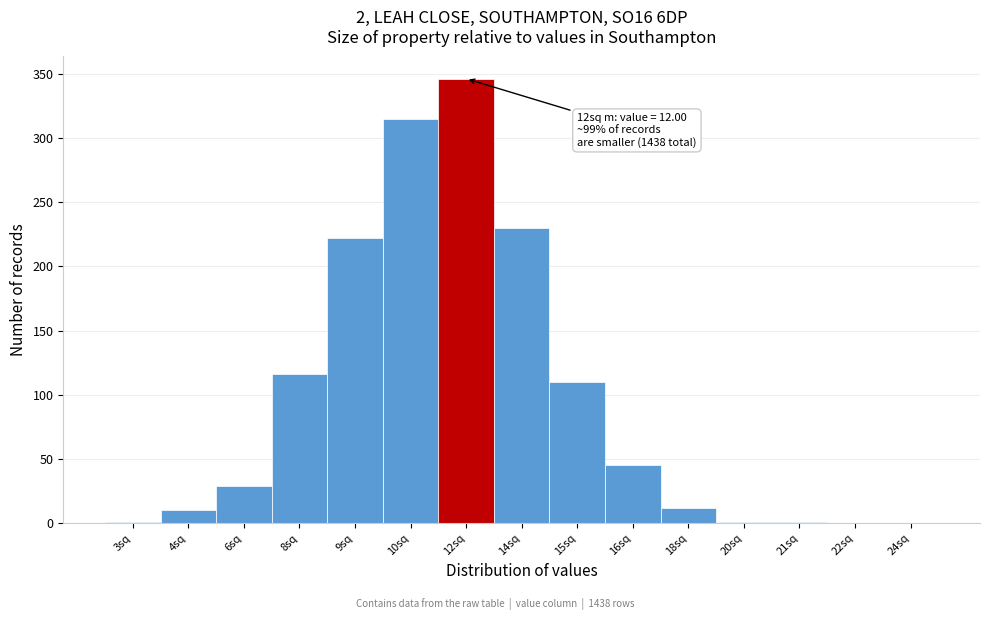

The chart shows a value of 222 at 9sq. True or false?

True